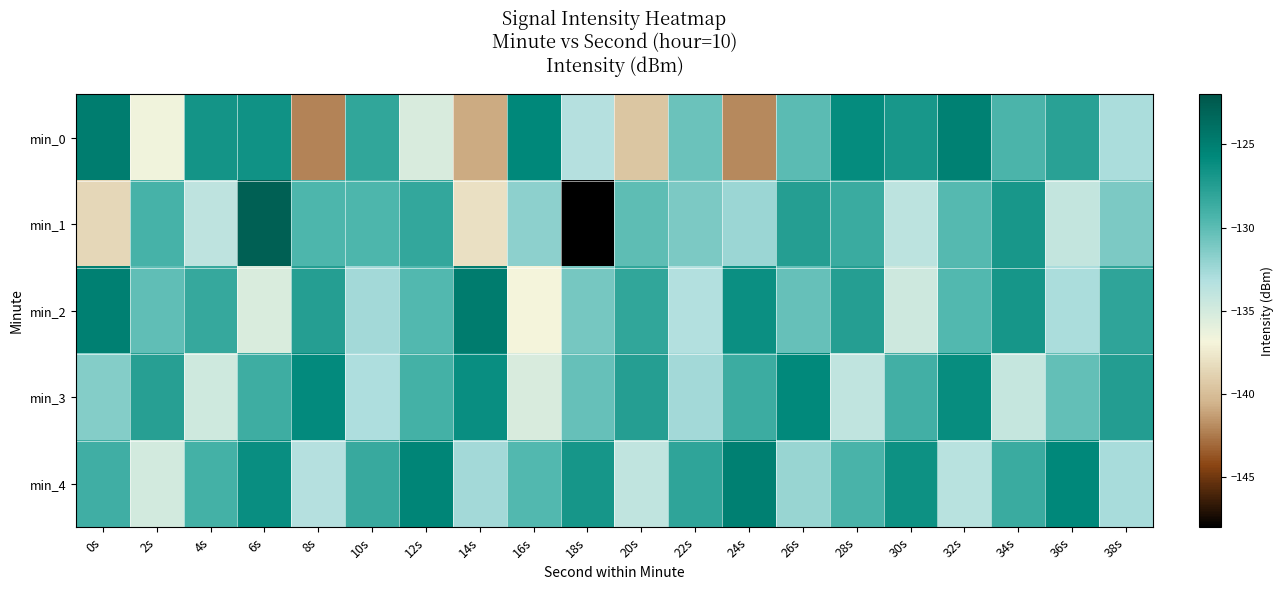

Reading right to left, extract all data points from this chart.

min_0: 38s=-132.9	36s=-127.7	34s=-129.3	32s=-125.2	30s=-126.9	28s=-126.1	26s=-129.9	24s=-142.0	22s=-130.6	20s=-139.6	18s=-133.3	16s=-125.7	14s=-140.9	12s=-135.3	10s=-128.1	8s=-142.2	6s=-126.5	4s=-126.7	2s=-136.6	0s=-124.9
min_1: 38s=-131.2	36s=-134.1	34s=-126.9	32s=-129.8	30s=-133.7	28s=-128.6	26s=-127.5	24s=-132.3	22s=-131.2	20s=-130.1	18s=-148.0	16s=-131.8	14s=-138.0	12s=-128.2	10s=-129.5	8s=-129.5	6s=-122.8	4s=-133.9	2s=-129.1	0s=-138.5
min_2: 38s=-128.0	36s=-132.9	34s=-126.8	32s=-129.7	30s=-134.6	28s=-127.5	26s=-130.4	24s=-126.3	22s=-133.2	20s=-128.1	18s=-131.0	16s=-136.9	14s=-124.8	12s=-129.7	10s=-132.6	8s=-127.5	6s=-135.4	4s=-128.3	2s=-130.2	0s=-125.1
min_3: 38s=-127.4	36s=-130.3	34s=-134.2	32s=-126.1	30s=-129.0	28s=-133.9	26s=-125.8	24s=-128.7	22s=-132.6	20s=-127.5	18s=-130.4	16s=-135.3	14s=-126.2	12s=-129.1	10s=-133.0	8s=-125.9	6s=-128.8	4s=-134.7	2s=-127.6	0s=-131.5
min_4: 38s=-132.8	36s=-125.7	34s=-128.6	32s=-133.5	30s=-126.4	28s=-129.3	26s=-132.2	24s=-125.1	22s=-128.0	20s=-133.9	18s=-126.8	16s=-129.7	14s=-132.6	12s=-125.5	10s=-128.4	8s=-133.3	6s=-126.2	4s=-129.1	2s=-135.0	0s=-128.9